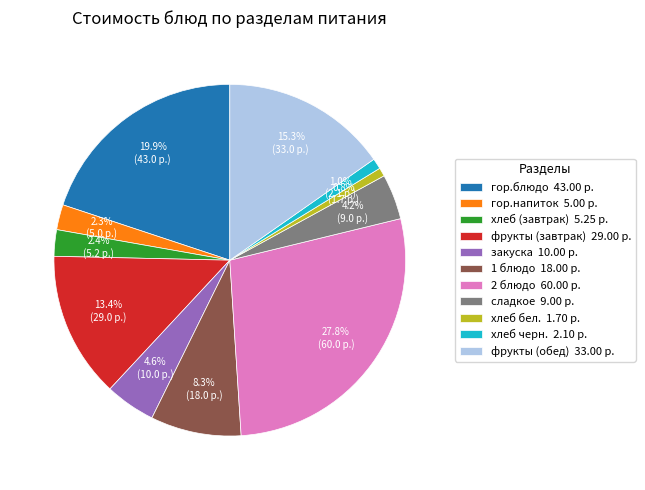

To the nearest percent, what is the average slice percentage?

9%